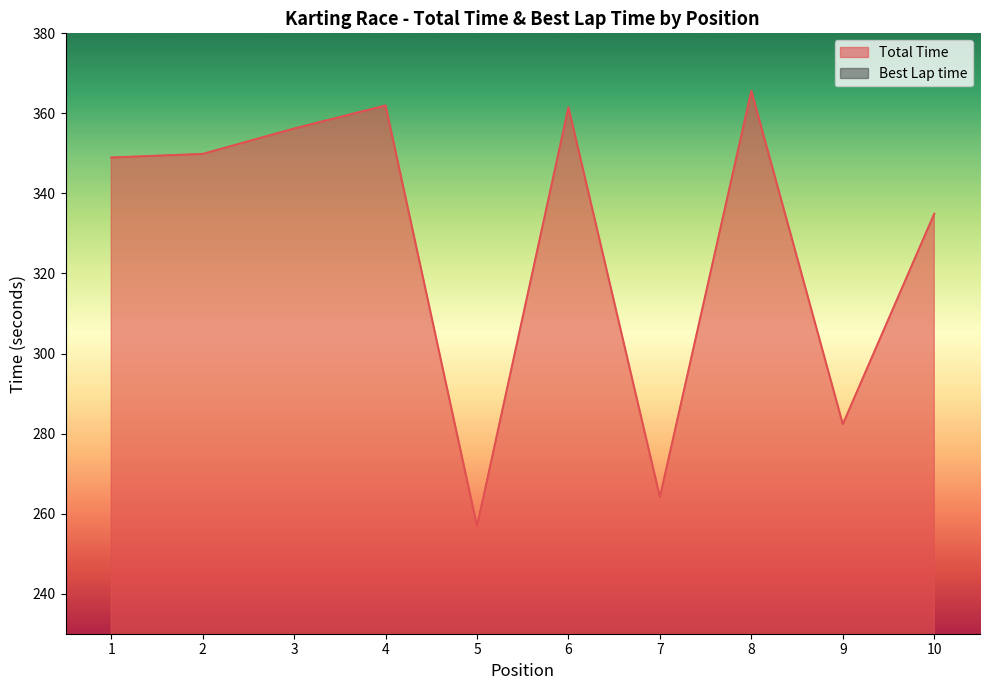

Which category has the lowest value across all series?

1